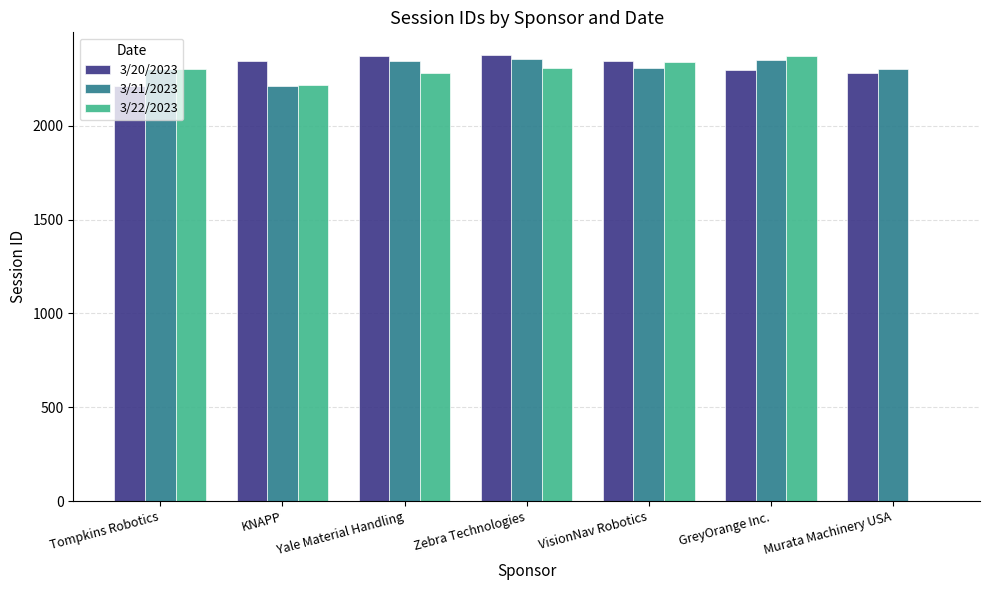

What is the maximum value shown in the chart?

2378